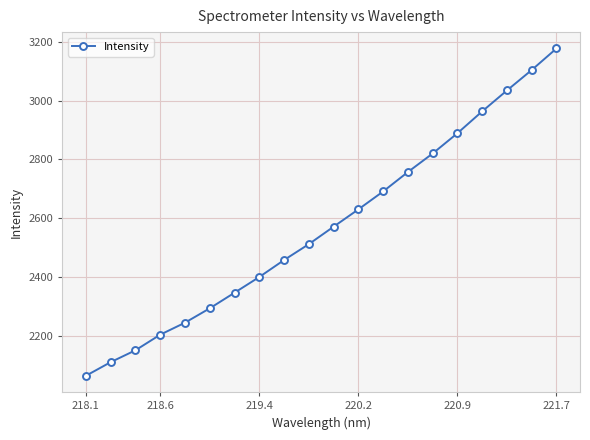

Is this an area chart (filled region under the line)?

No